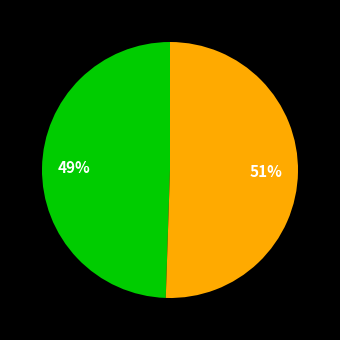

Is there any slice that represents more than half of the pie?

Yes